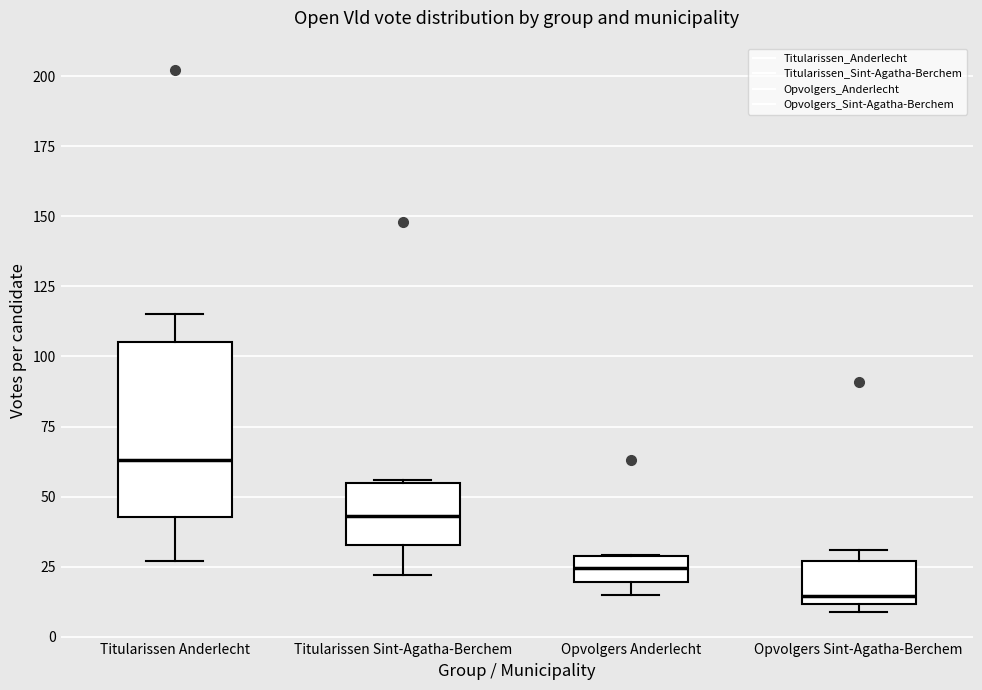

Comparing the boxes themselves (not the whiskers), which one is the tallest?

Titularissen Anderlecht